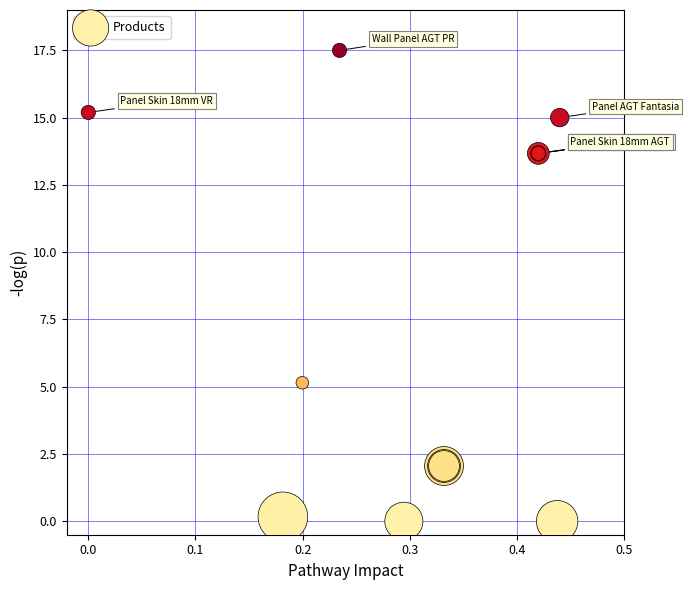

What Y value in the scatter plot is closest to 8?

5.1